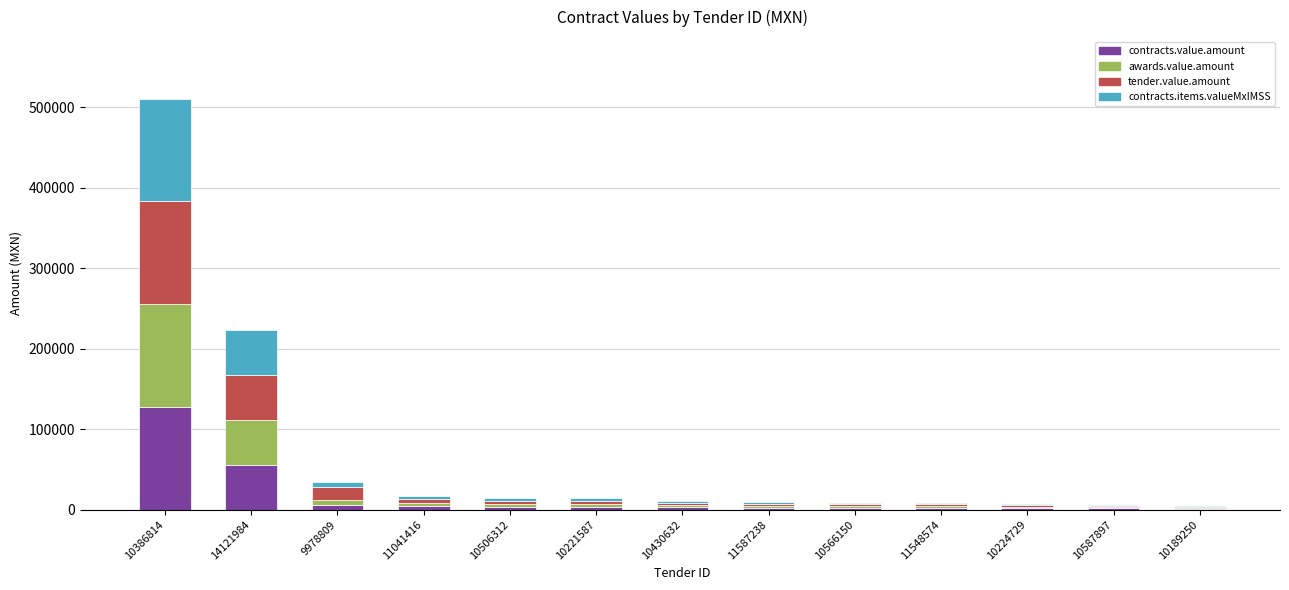

Is it true that contracts.value.amount equals 3654.0 at 10506312?

True